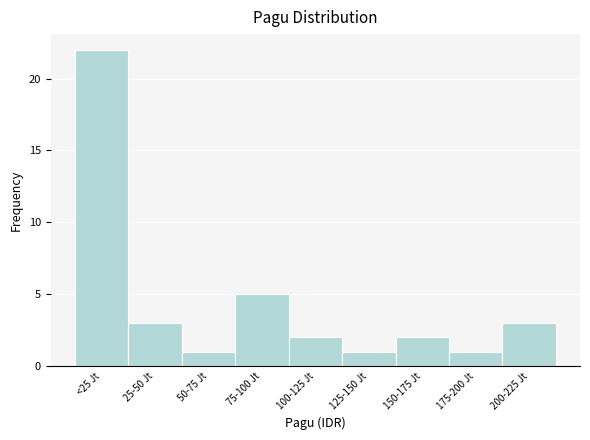

Reading left to right, extract all data points from this chart.

<25 Jt=22	25-50 Jt=3	50-75 Jt=1	75-100 Jt=5	100-125 Jt=2	125-150 Jt=1	150-175 Jt=2	175-200 Jt=1	200-225 Jt=3